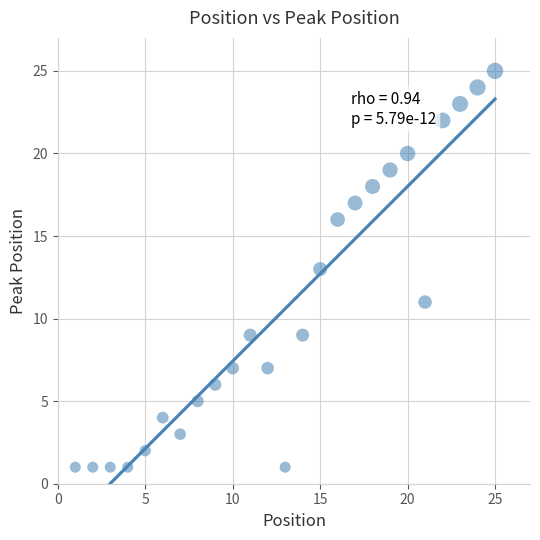

What is the range of Y values (max minus min)?

24